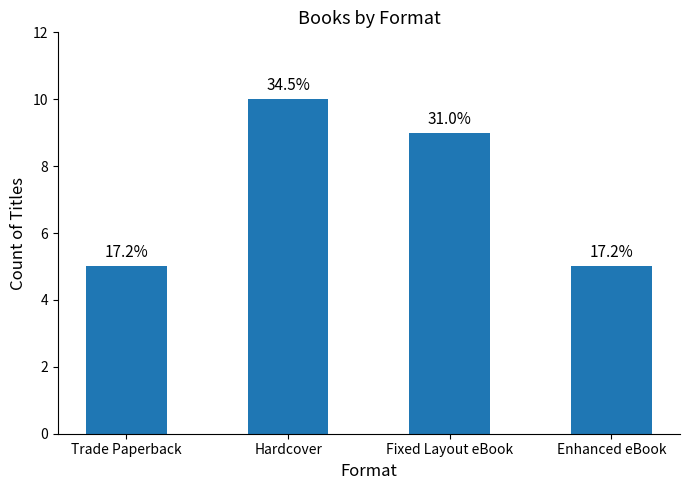

What is the sum of all values?

29